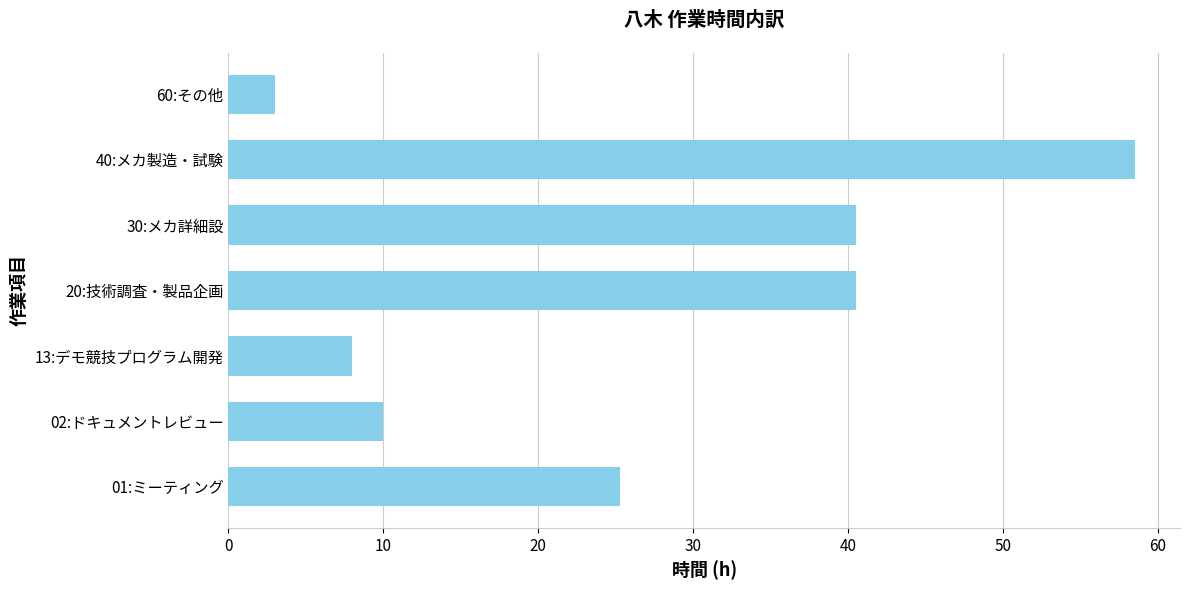

What is the difference between the maximum and minimum values?

55.5